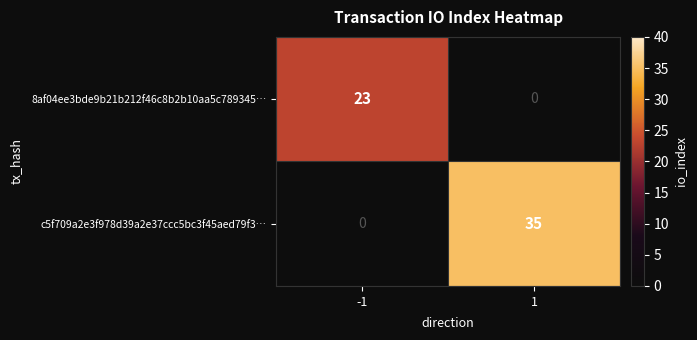

Is the value of 8af04ee3bde9b21b212f46c8b2b10aa5c789345… at 1 greater than the value of c5f709a2e3f978d39a2e37ccc5bc3f45aed79f3… at 1?

No